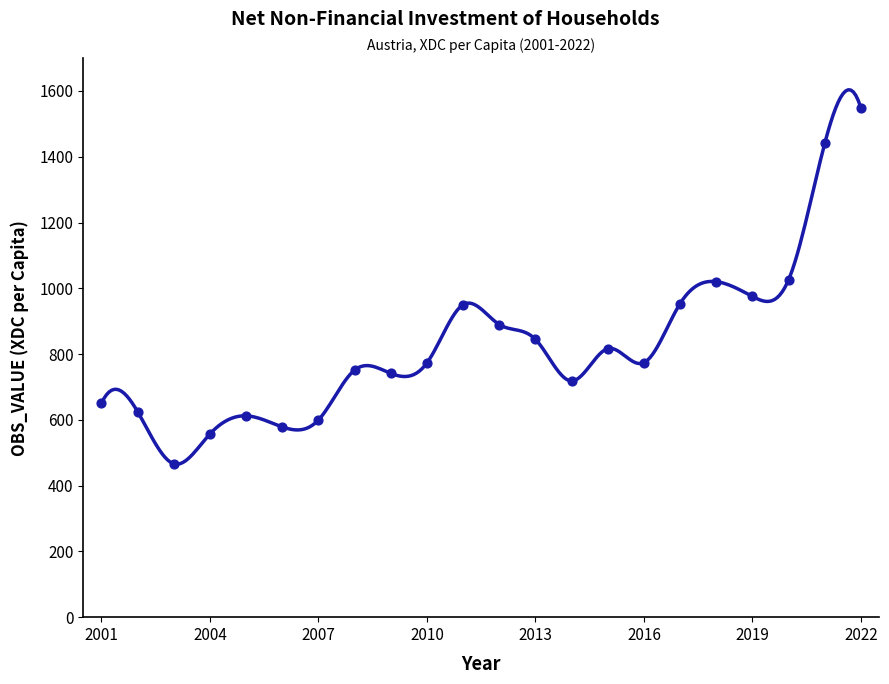

What is the change in value from 2013 to 2019?

+130.6